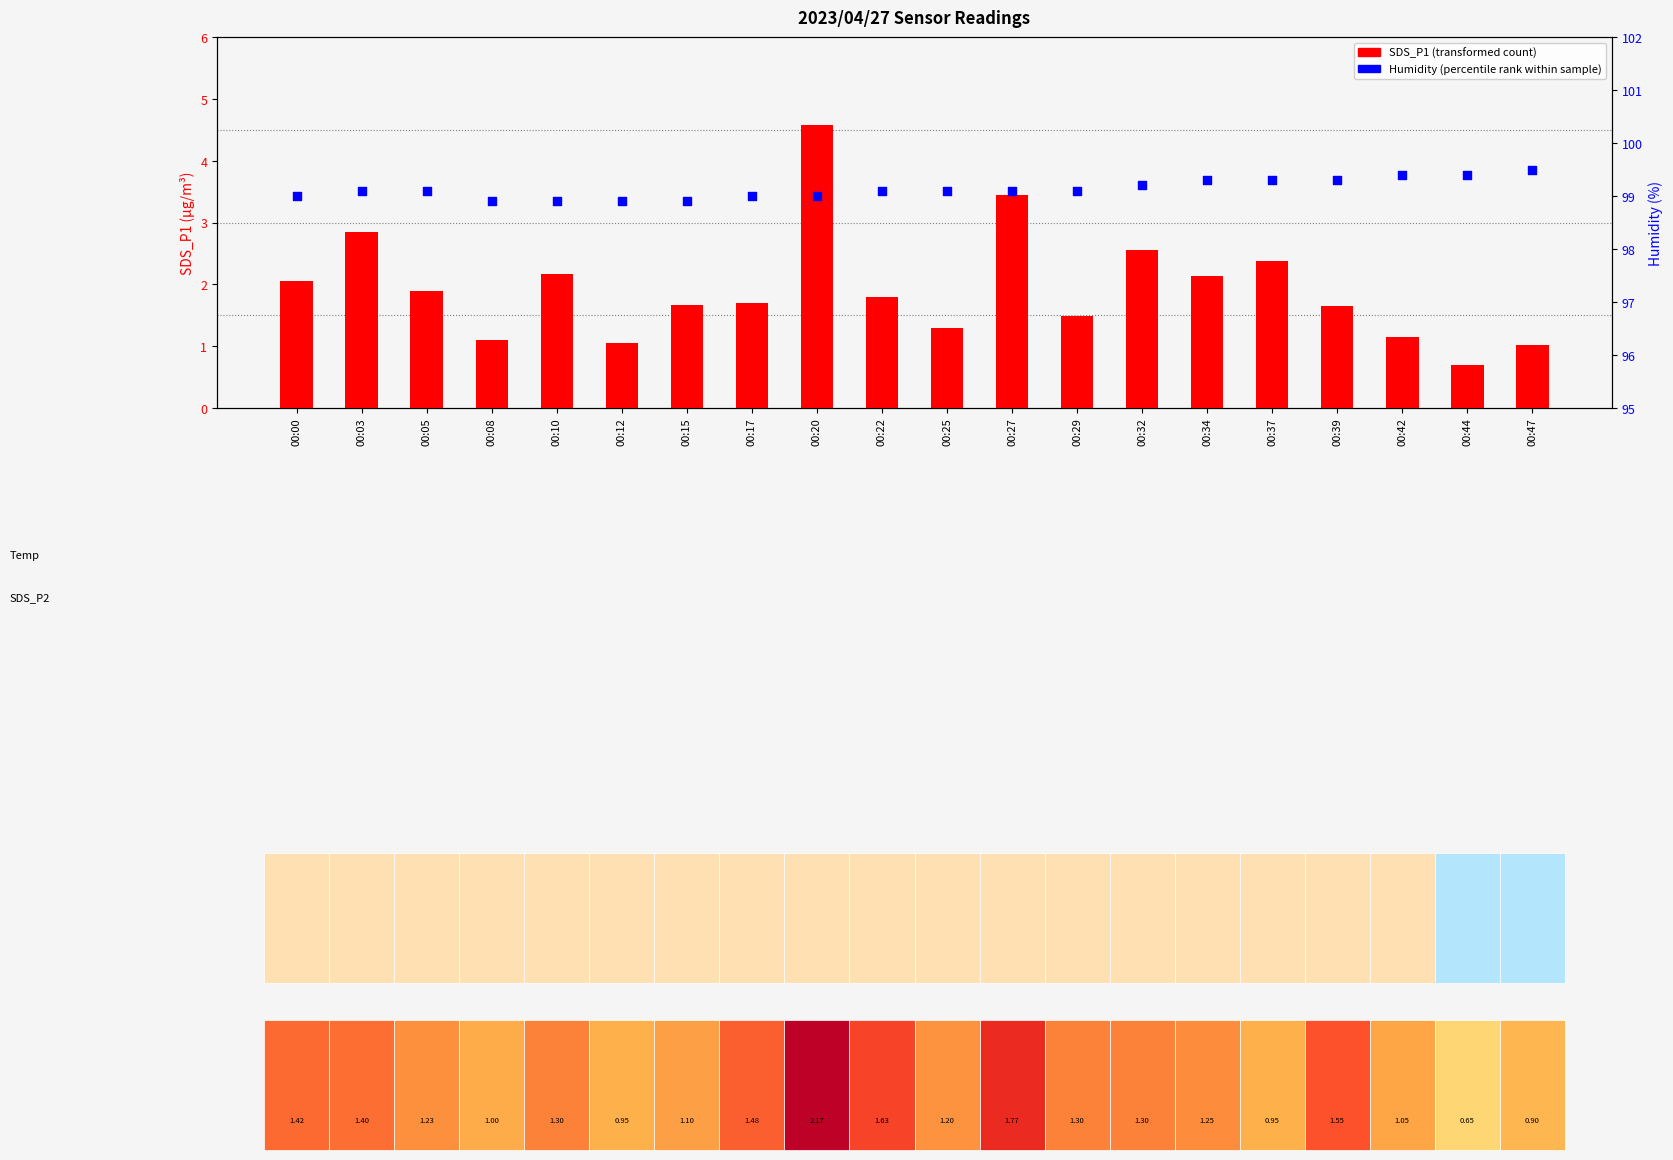

What are all the series names shown in the legend?

SDS_P1 (transformed count), Humidity (percentile rank)